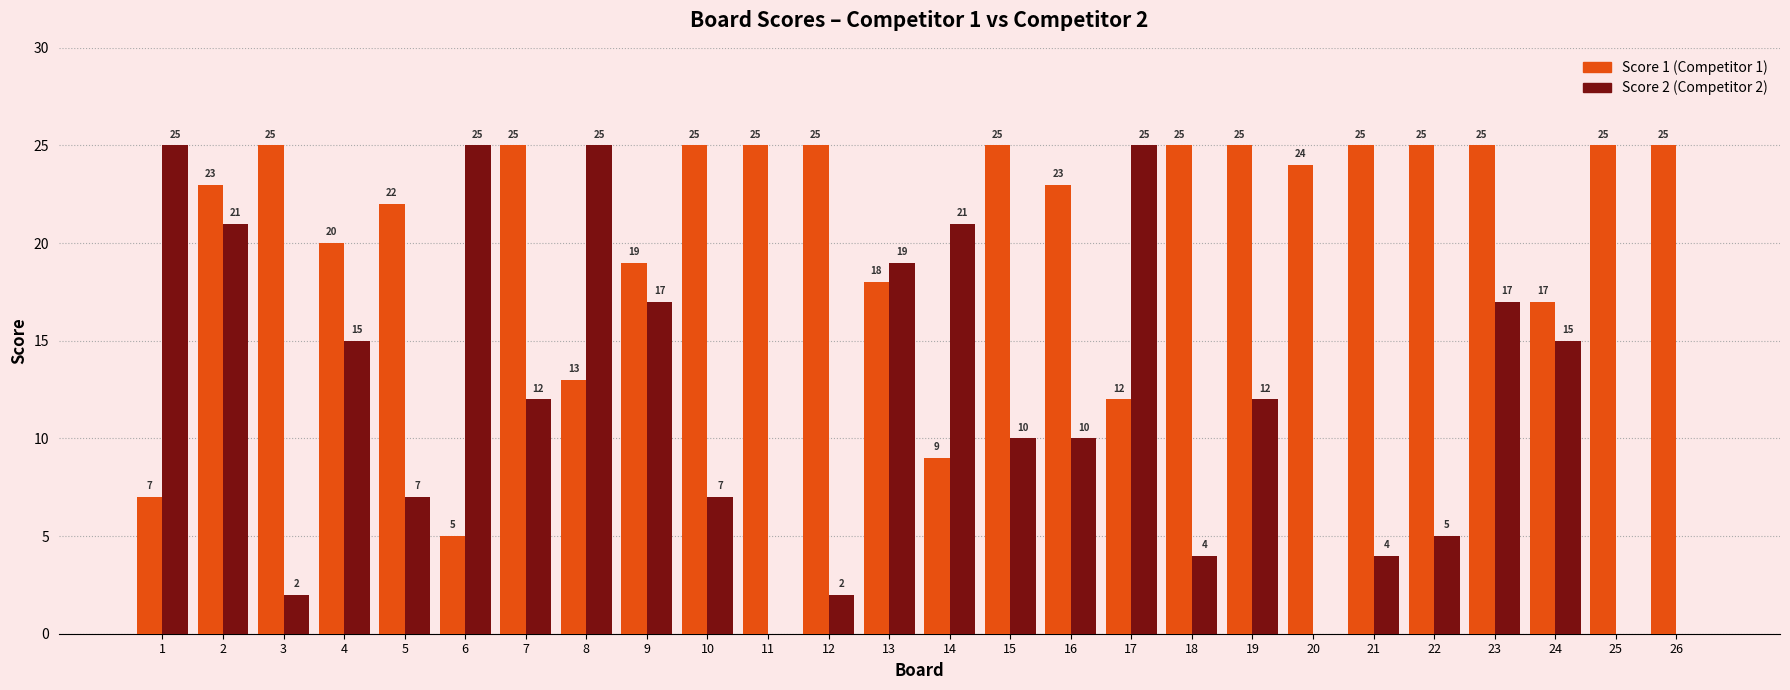

What is the spread (max minus min) of values at 20?

24